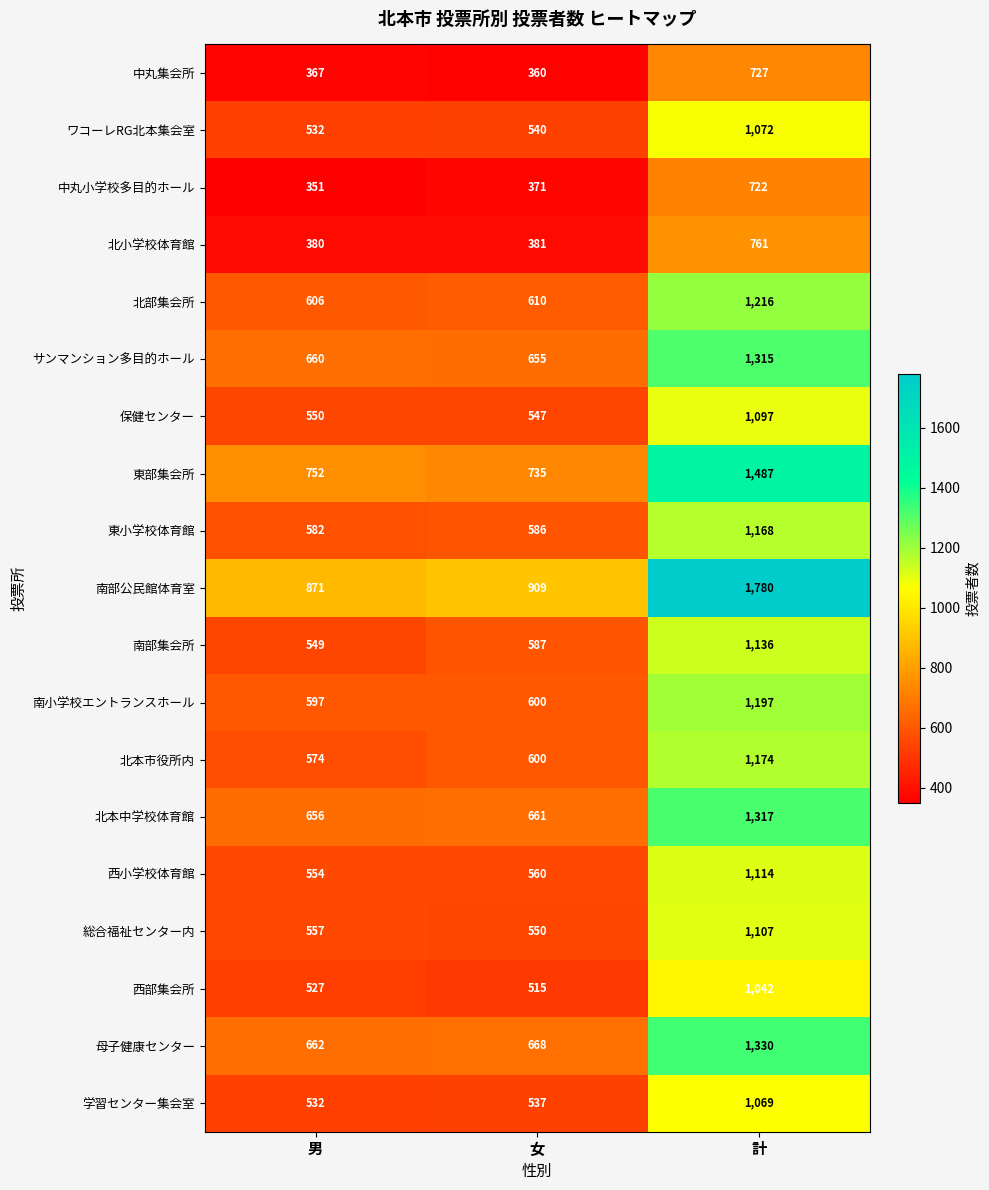

Which series has the widest spread of values?

南部公民館体育室